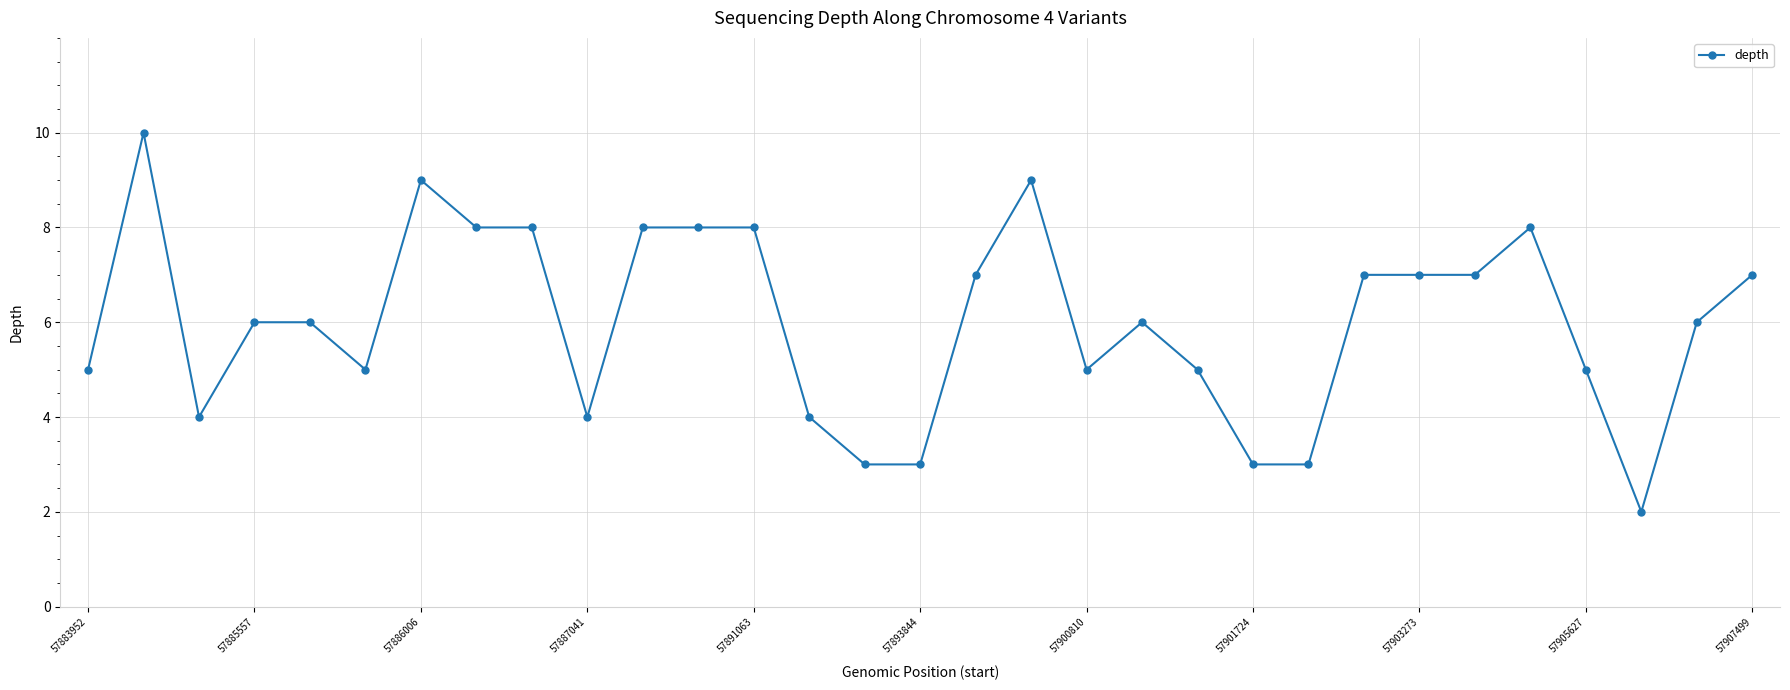

What is the average value?

6